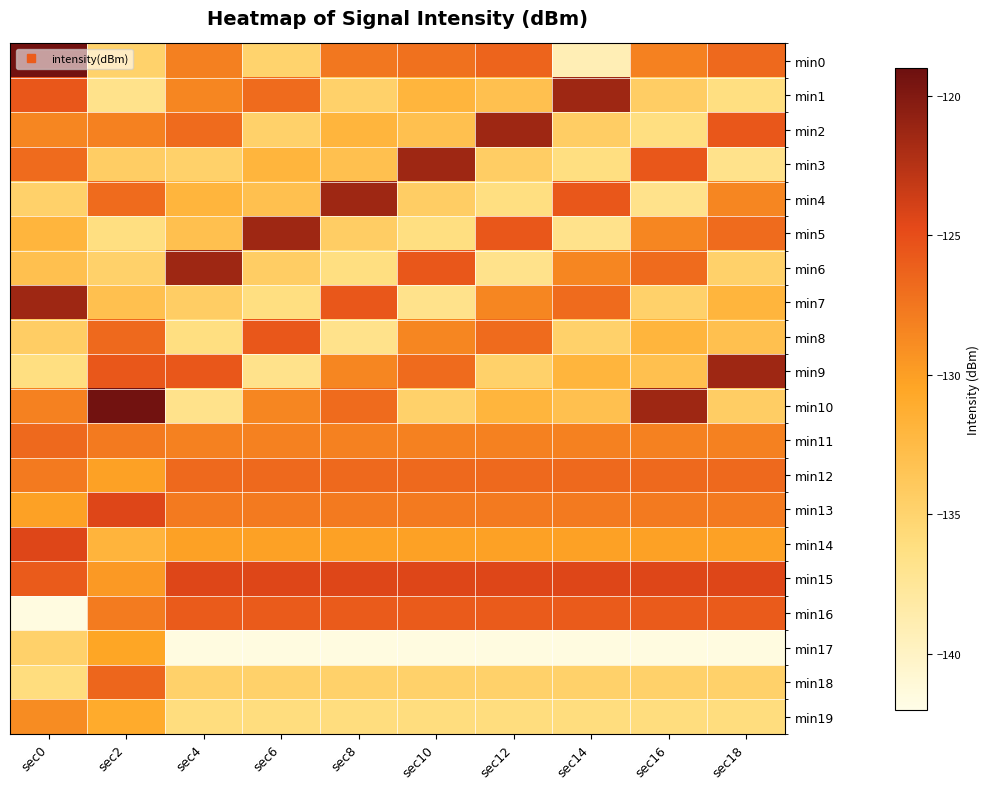

Reading left to right, list all the values displayed in this chart.

min0: sec0=-119.3	sec2=-134.9	sec4=-128.1	sec6=-134.9	sec8=-127.6	sec10=-127.2	sec12=-126.4	sec14=-139.2	sec16=-128.3	sec18=-126.7
min1: sec0=-125.6	sec2=-136.8	sec4=-128.4	sec6=-126.8	sec8=-134.8	sec10=-132.0	sec12=-133.0	sec14=-121.3	sec16=-134.4	sec18=-136.2
min2: sec0=-128.4	sec2=-128.3	sec4=-126.8	sec6=-134.8	sec8=-132.0	sec10=-133.0	sec12=-121.3	sec14=-134.4	sec16=-136.2	sec18=-125.6
min3: sec0=-126.8	sec2=-134.4	sec4=-134.8	sec6=-132.0	sec8=-133.0	sec10=-121.3	sec12=-134.4	sec14=-136.2	sec16=-125.6	sec18=-136.8
min4: sec0=-134.8	sec2=-126.8	sec4=-132.0	sec6=-133.0	sec8=-121.3	sec10=-134.4	sec12=-136.2	sec14=-125.6	sec16=-136.8	sec18=-128.4
min5: sec0=-132.0	sec2=-136.2	sec4=-133.0	sec6=-121.3	sec8=-134.4	sec10=-136.2	sec12=-125.6	sec14=-136.8	sec16=-128.4	sec18=-126.8
min6: sec0=-133.0	sec2=-134.8	sec4=-121.3	sec6=-134.4	sec8=-136.2	sec10=-125.6	sec12=-136.8	sec14=-128.4	sec16=-126.8	sec18=-134.8
min7: sec0=-121.3	sec2=-133.0	sec4=-134.4	sec6=-136.2	sec8=-125.6	sec10=-136.8	sec12=-128.4	sec14=-126.8	sec16=-134.8	sec18=-132.0
min8: sec0=-134.4	sec2=-126.7	sec4=-136.2	sec6=-125.6	sec8=-136.8	sec10=-128.4	sec12=-126.8	sec14=-134.8	sec16=-132.0	sec18=-133.0
min9: sec0=-136.2	sec2=-125.6	sec4=-125.6	sec6=-136.8	sec8=-128.4	sec10=-126.8	sec12=-134.8	sec14=-132.0	sec16=-133.0	sec18=-121.3
min10: sec0=-128.3	sec2=-119.3	sec4=-136.8	sec6=-128.4	sec8=-126.8	sec10=-134.8	sec12=-132.0	sec14=-133.0	sec16=-121.3	sec18=-134.4
min11: sec0=-126.7	sec2=-127.7	sec4=-128.3	sec6=-128.3	sec8=-128.3	sec10=-128.3	sec12=-128.3	sec14=-128.3	sec16=-128.3	sec18=-128.3
min12: sec0=-127.7	sec2=-130.2	sec4=-126.7	sec6=-126.7	sec8=-126.7	sec10=-126.7	sec12=-126.7	sec14=-126.7	sec16=-126.7	sec18=-126.7
min13: sec0=-130.2	sec2=-124.5	sec4=-127.7	sec6=-127.7	sec8=-127.7	sec10=-127.7	sec12=-127.7	sec14=-127.7	sec16=-127.7	sec18=-127.7
min14: sec0=-124.5	sec2=-131.9	sec4=-130.2	sec6=-130.2	sec8=-130.2	sec10=-130.2	sec12=-130.2	sec14=-130.2	sec16=-130.2	sec18=-130.2
min15: sec0=-125.9	sec2=-129.7	sec4=-124.5	sec6=-124.5	sec8=-124.5	sec10=-124.5	sec12=-124.5	sec14=-124.5	sec16=-124.5	sec18=-124.5
min16: sec0=-141.6	sec2=-127.8	sec4=-125.9	sec6=-125.9	sec8=-125.9	sec10=-125.9	sec12=-125.9	sec14=-125.9	sec16=-125.9	sec18=-125.9
min17: sec0=-134.8	sec2=-130.4	sec4=-141.6	sec6=-141.6	sec8=-141.6	sec10=-141.6	sec12=-141.6	sec14=-141.6	sec16=-141.6	sec18=-141.6
min18: sec0=-136.0	sec2=-126.5	sec4=-134.8	sec6=-134.8	sec8=-134.8	sec10=-134.8	sec12=-134.8	sec14=-134.8	sec16=-134.8	sec18=-134.8
min19: sec0=-128.8	sec2=-130.9	sec4=-136.0	sec6=-136.0	sec8=-136.0	sec10=-136.0	sec12=-136.0	sec14=-136.0	sec16=-136.0	sec18=-136.0